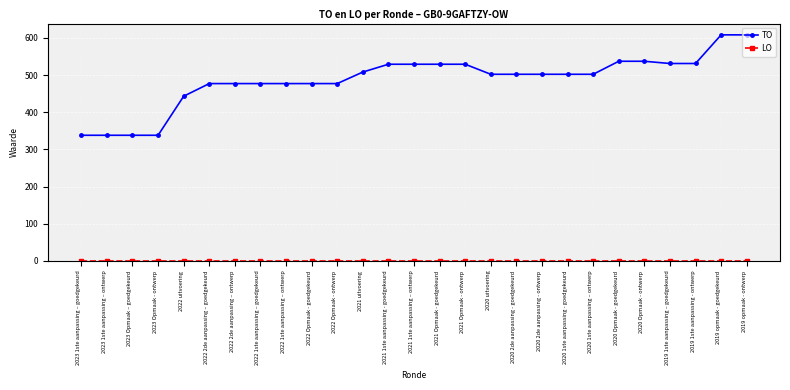

What position from the right is 2021 1ste aanpassing - goedgekeurd?

15